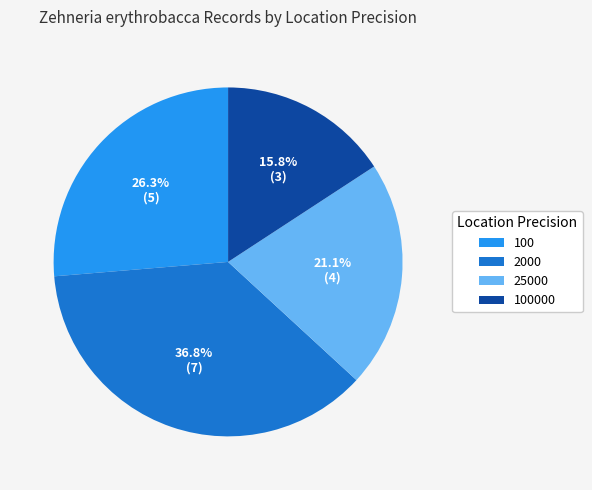

The 25000 slice represents 21% of the pie. True or false?

True